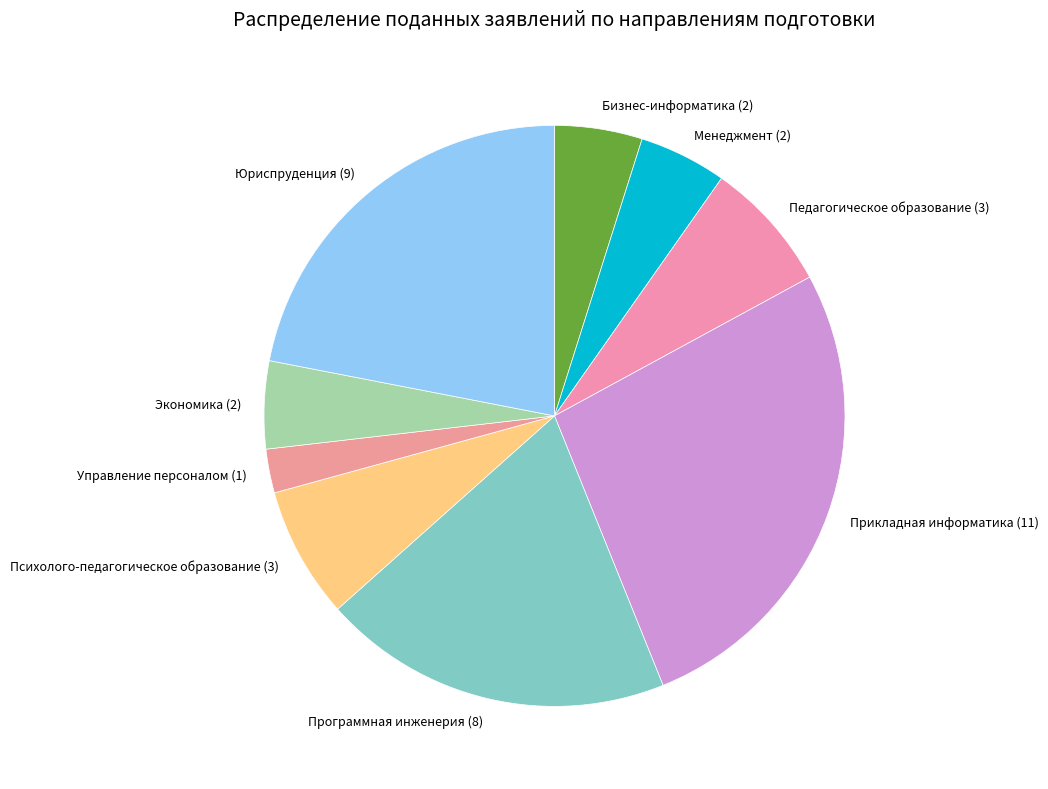

Combined, do Психолого-педагогическое образование (3) and Бизнес-информатика (2) account for over 50%?

No